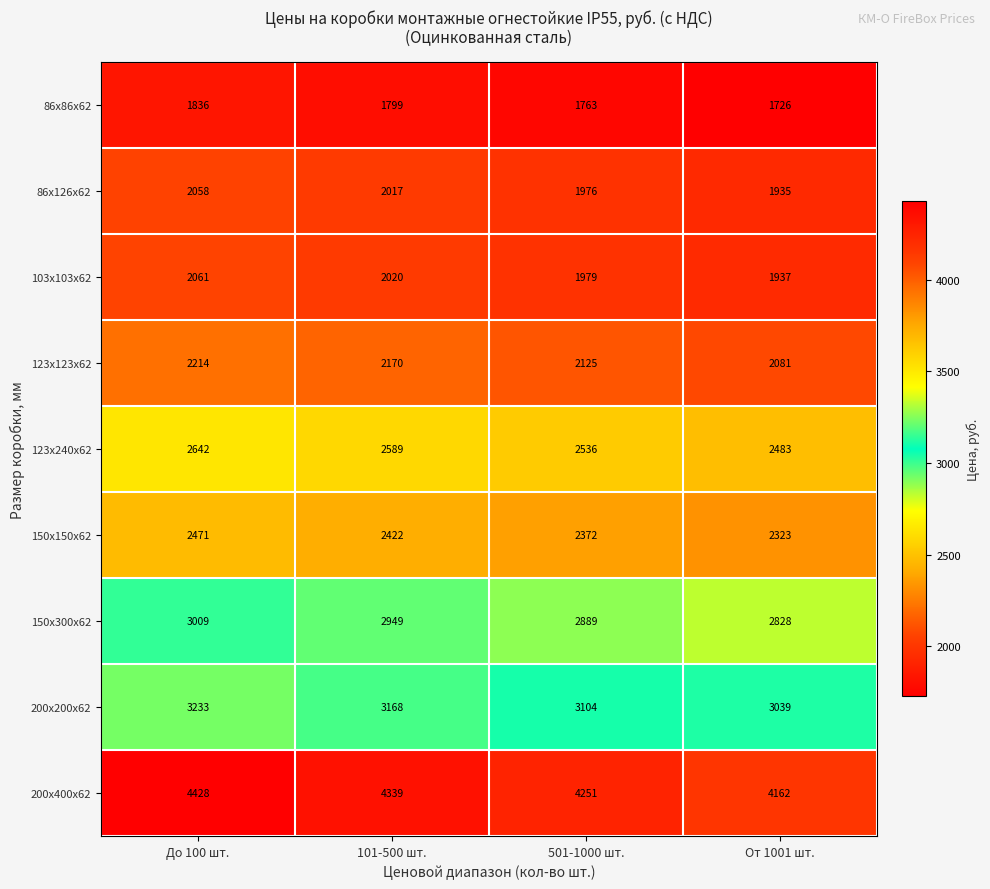

True or false: 123х123х62 has a value of 2214 at До 100 шт..

True